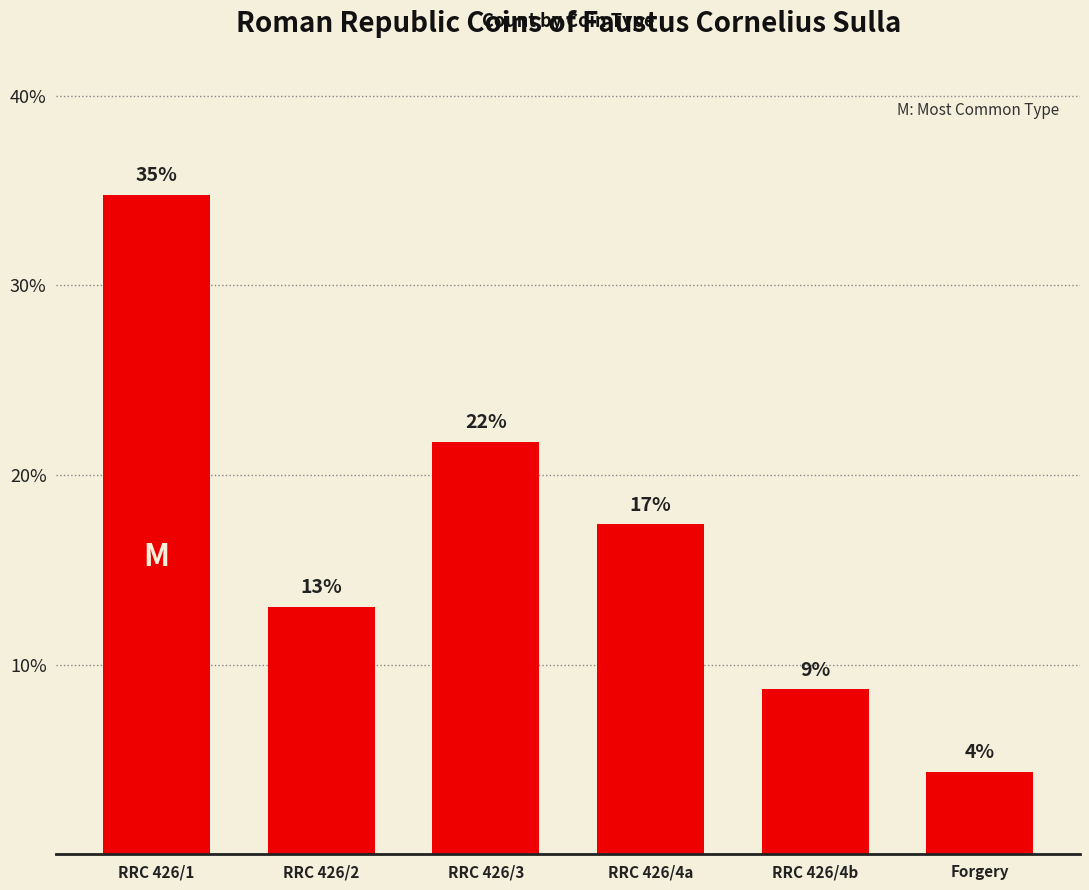

True or false: the data shows 23.5 at RRC 426/1.

False